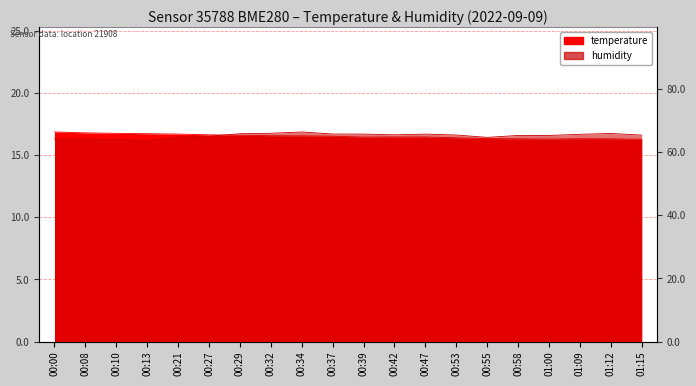

At which category is the sum across all series the highest?

00:34